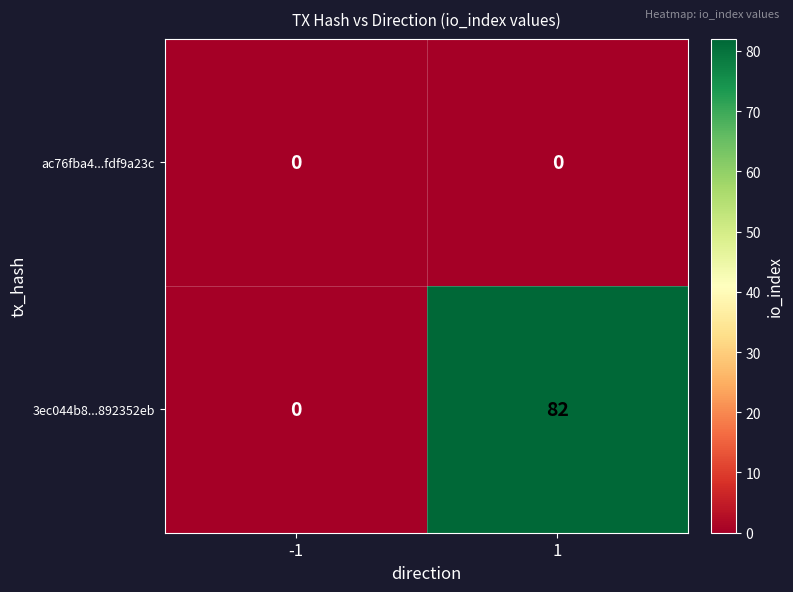

Reading left to right, what are all the values shown in this chart?

ac76fba4...fdf9a23c: 0	0
3ec044b8...892352eb: 0	82